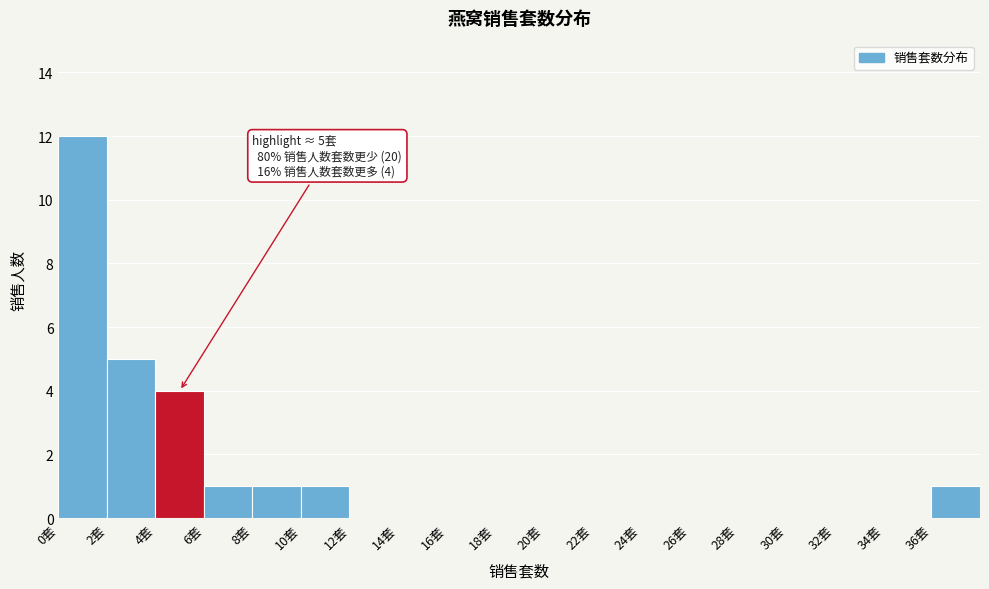

Over which range of the x-axis is the bar tallest?

0 to 2